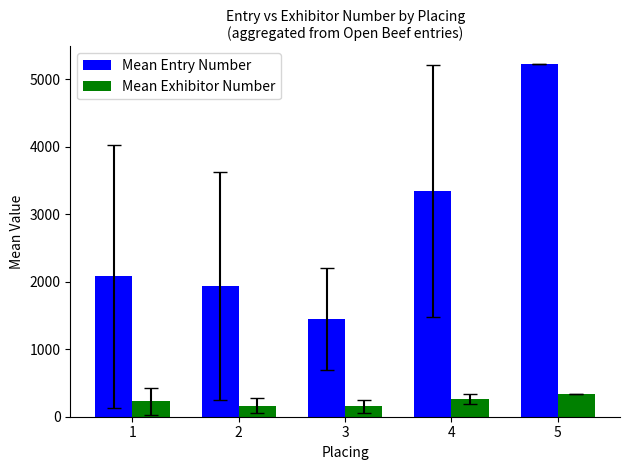

List the series in order of their overall mean, lowest first.

Mean Exhibitor Number, Mean Entry Number